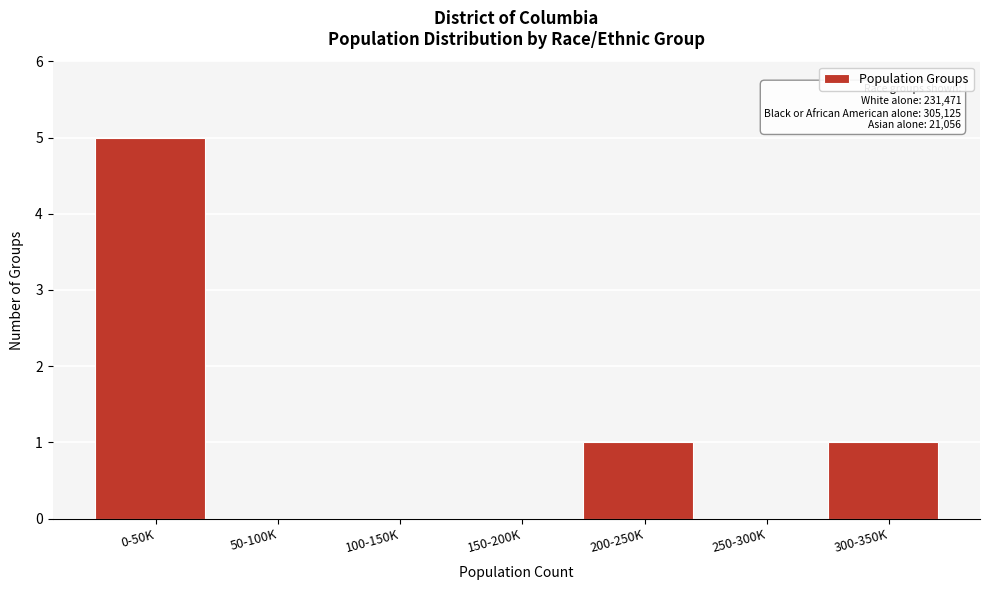

Reading left to right, transcribe all the data shown in this chart.

0-50K=5	50-100K=0	100-150K=0	150-200K=0	200-250K=1	250-300K=0	300-350K=1